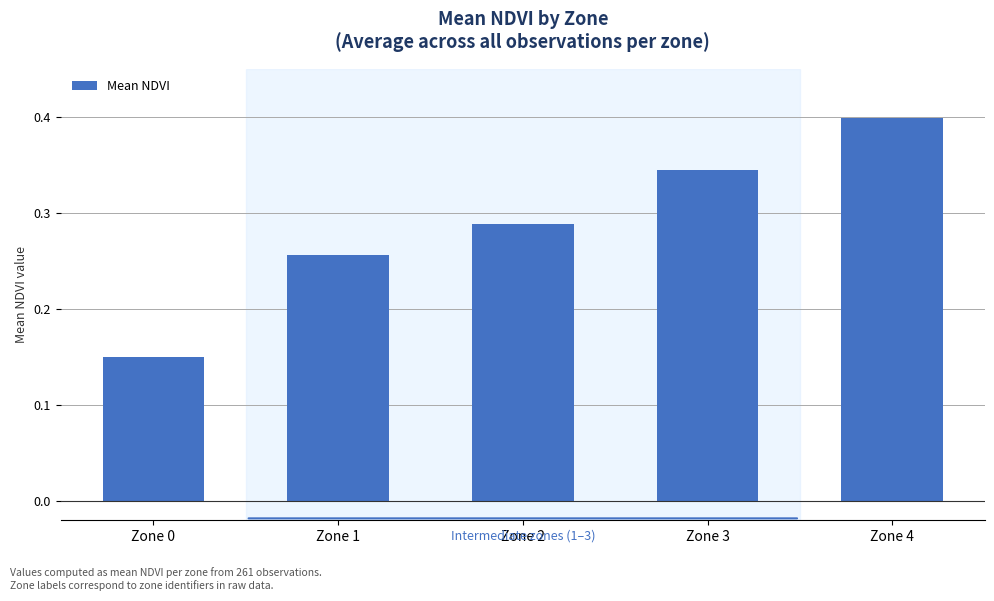

Which category has the lowest value across all series?

Zone 0